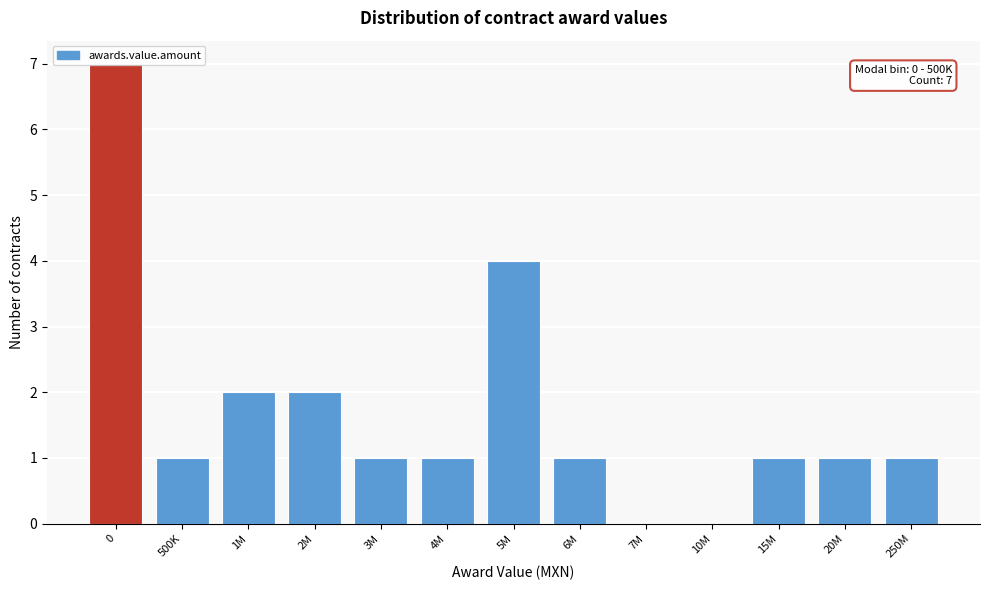

What is the change in value from 0 to 2M?

-5